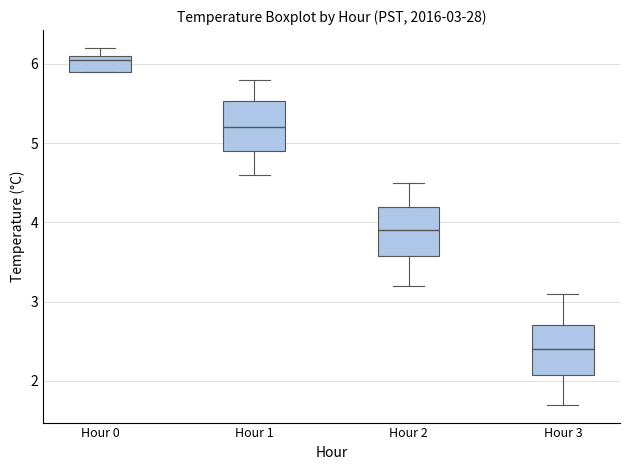

Which box has the highest median line?

Hour 0